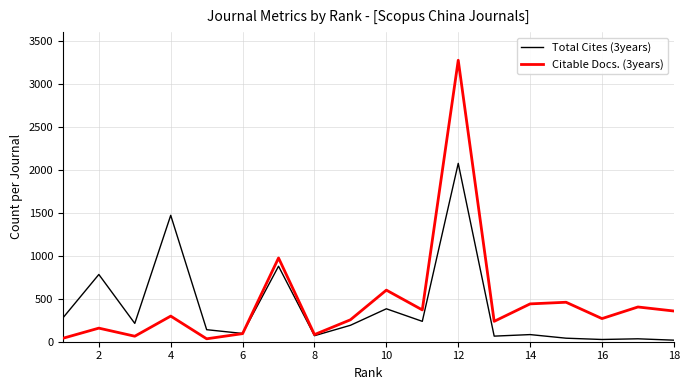

How many values in the Citable Docs. (3years) series are below 298?

9